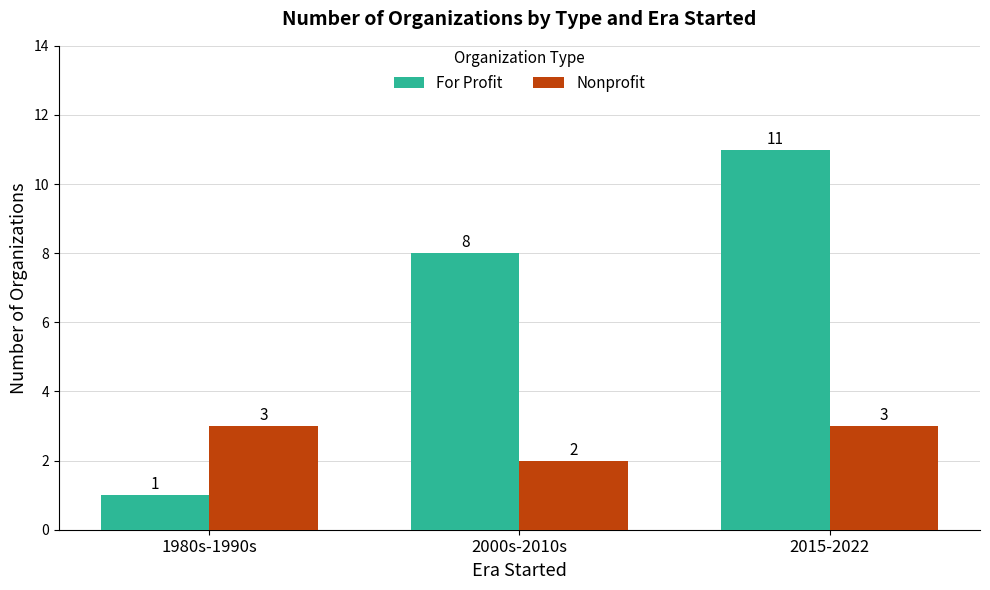

Rank the series by their maximum value, from lowest to highest.

Nonprofit, For Profit